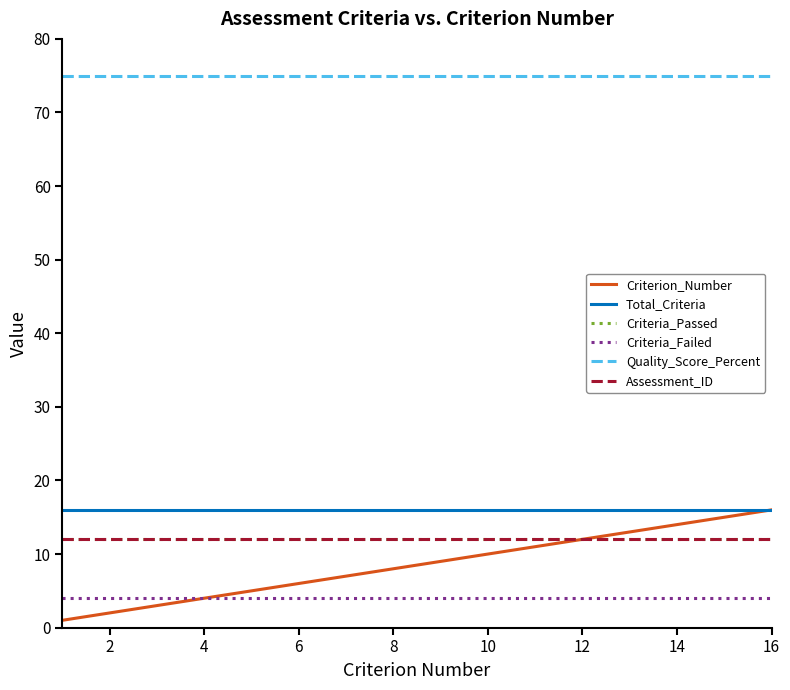

Does the chart have visible grid lines?

No